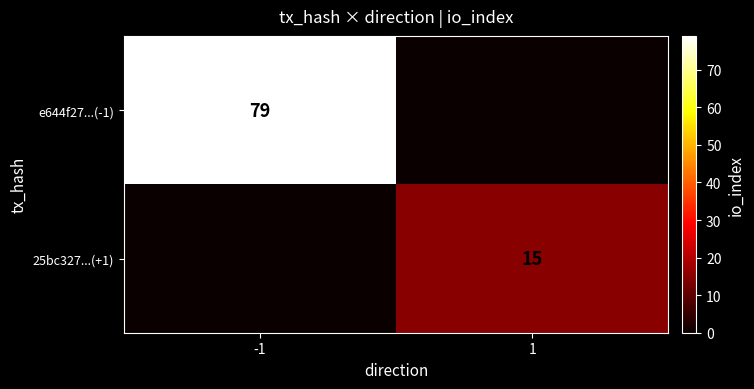

The 25bc327...(+1) series shows 15 at 1. True or false?

True